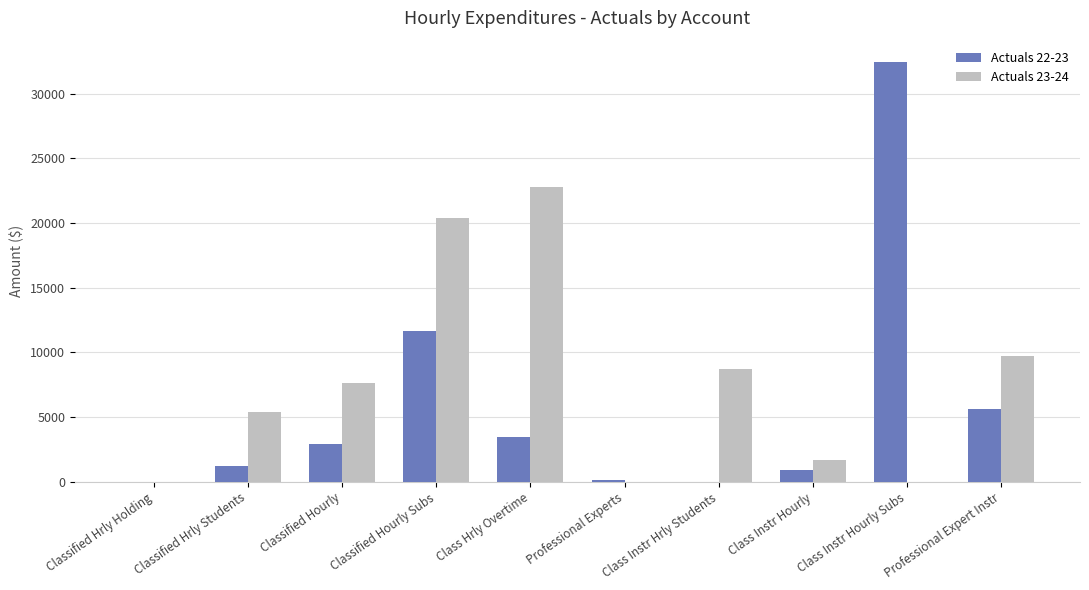

How many groups of bars are there?

10